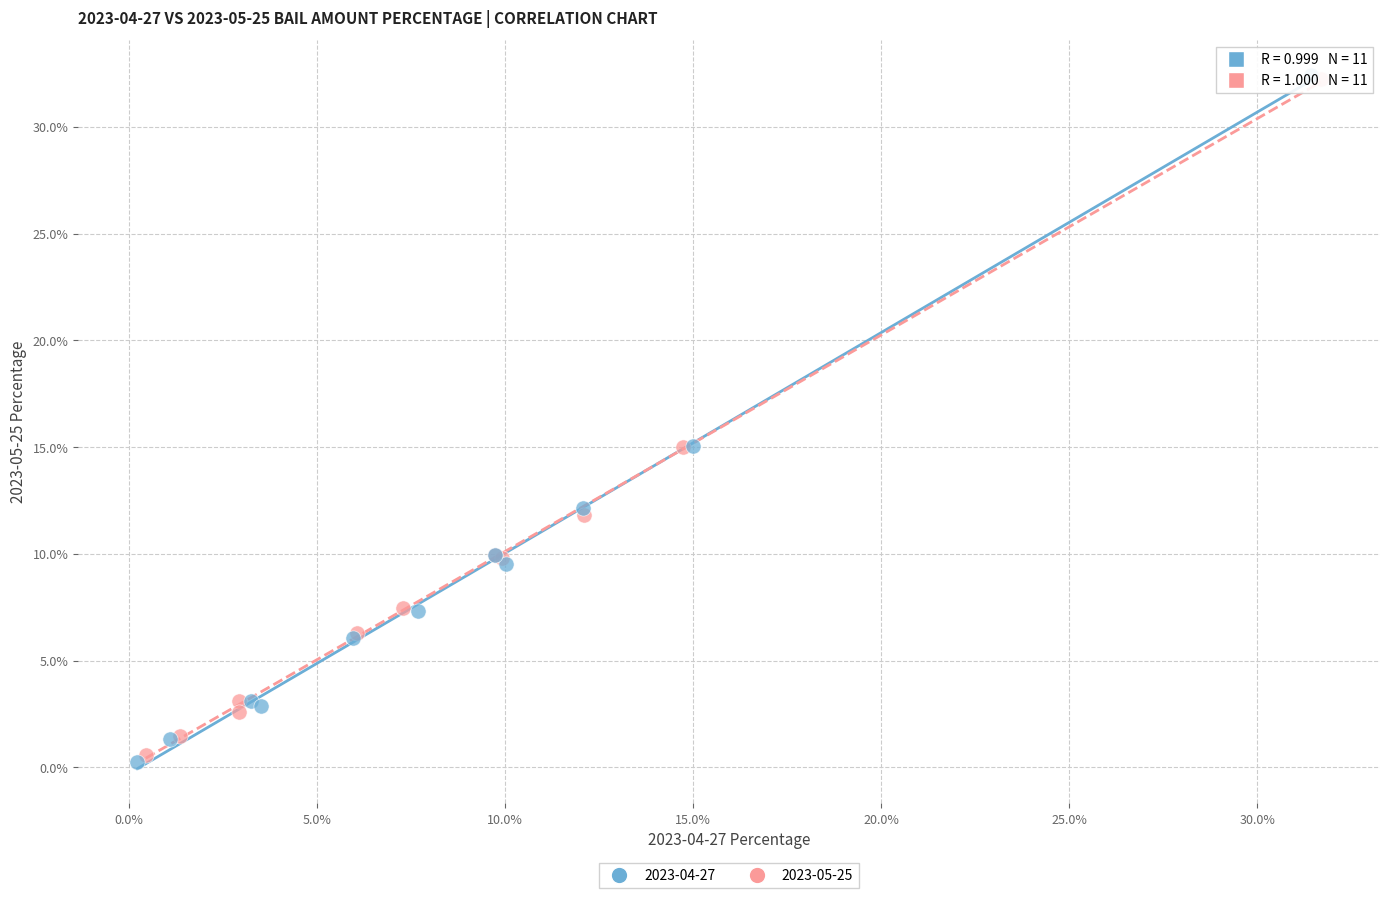

What are all the series names shown in the legend?

2023-04-27, 2023-05-25